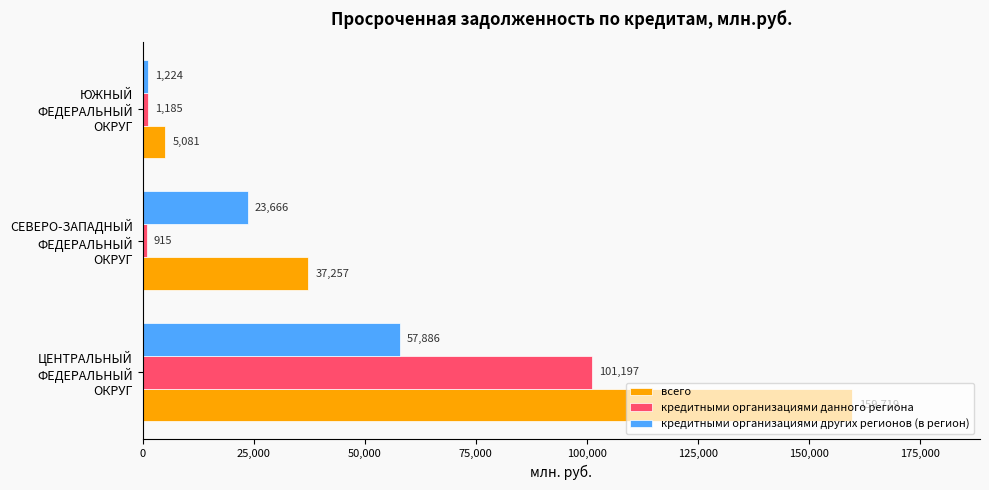

What is the maximum value for всего?

159719